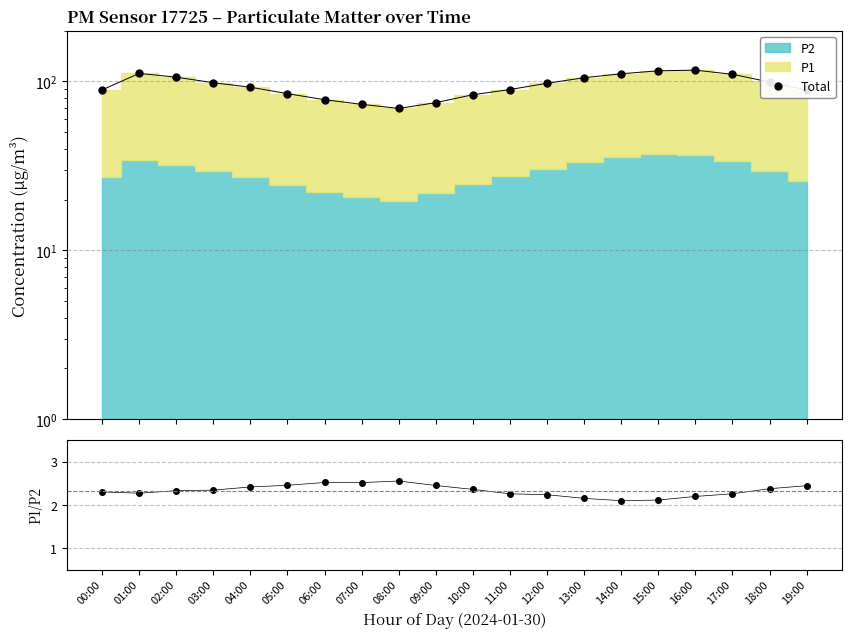

What is the total value across all series at 09:00?

77.4